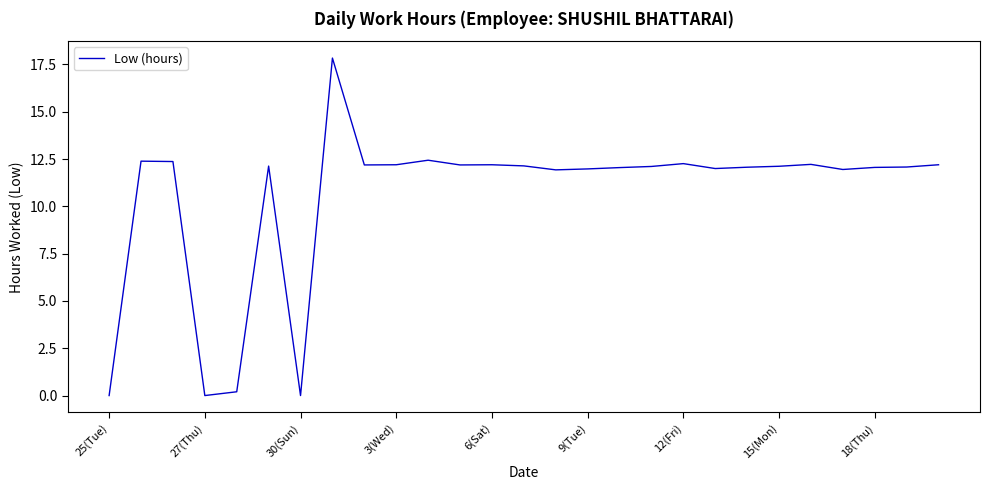

What is the maximum value shown in the chart?

17.8